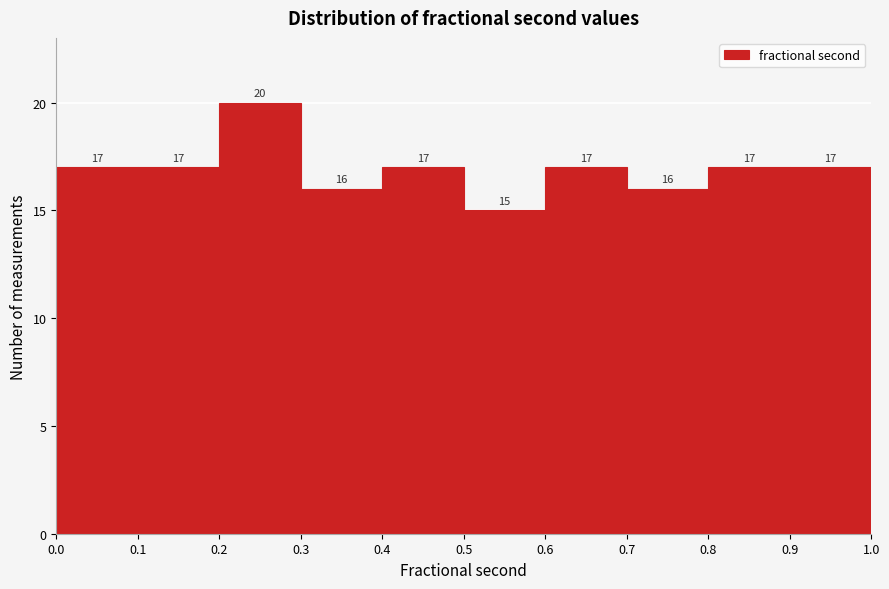

Reading left to right, transcribe this chart: for each bar, give the range it covers on the x-axis and its height.

0.0 to 0.1: 17
0.1 to 0.2: 17
0.2 to 0.3: 20
0.3 to 0.4: 16
0.4 to 0.5: 17
0.5 to 0.6: 15
0.6 to 0.7: 17
0.7 to 0.8: 16
0.8 to 0.9: 17
0.9 to 1.0: 17